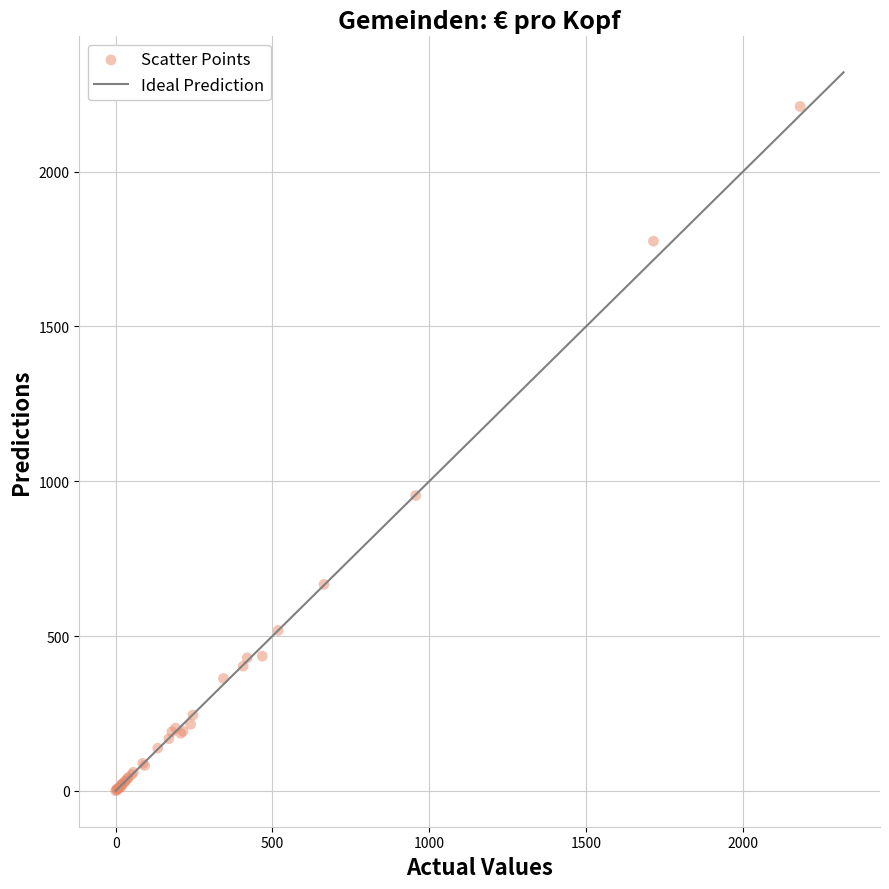

What Y value in the scatter plot is closest to 1105?

953.9